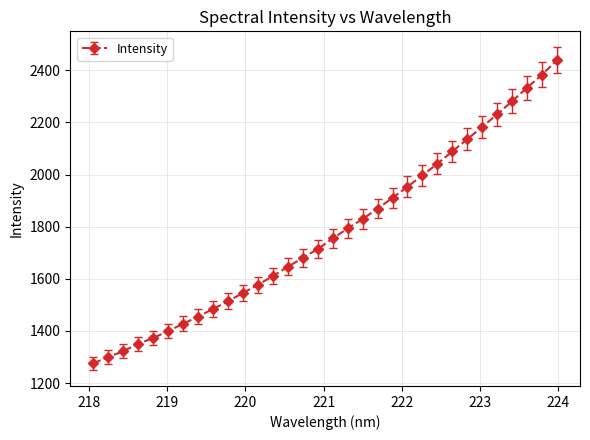

What is the greatest value displayed?

2438.7